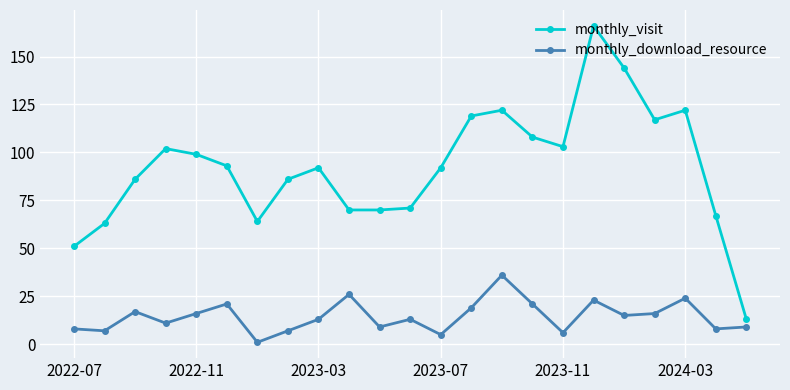

What is the difference between the maximum and minimum values in the monthly_visit series?

153